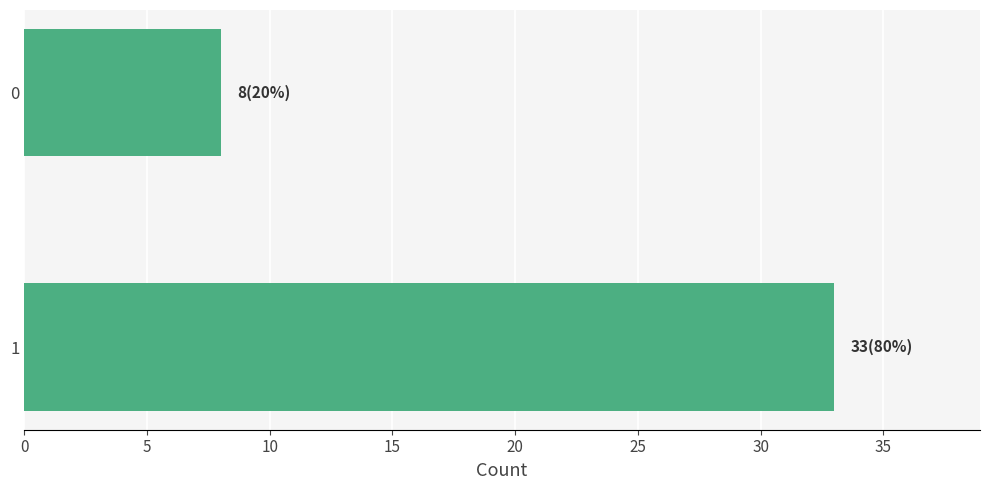

Reading bottom to top, transcribe all the data shown in this chart.

33	8